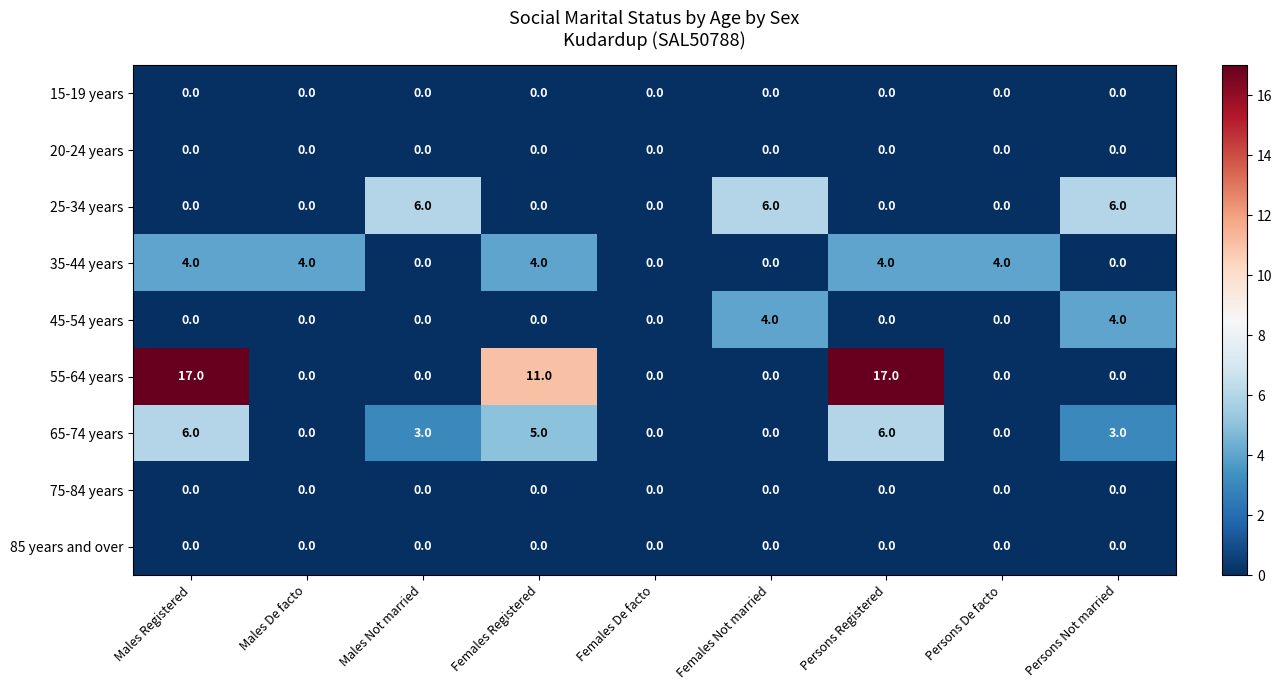

Between Males De facto and Persons Registered, which series saw the biggest shift?

55-64 years